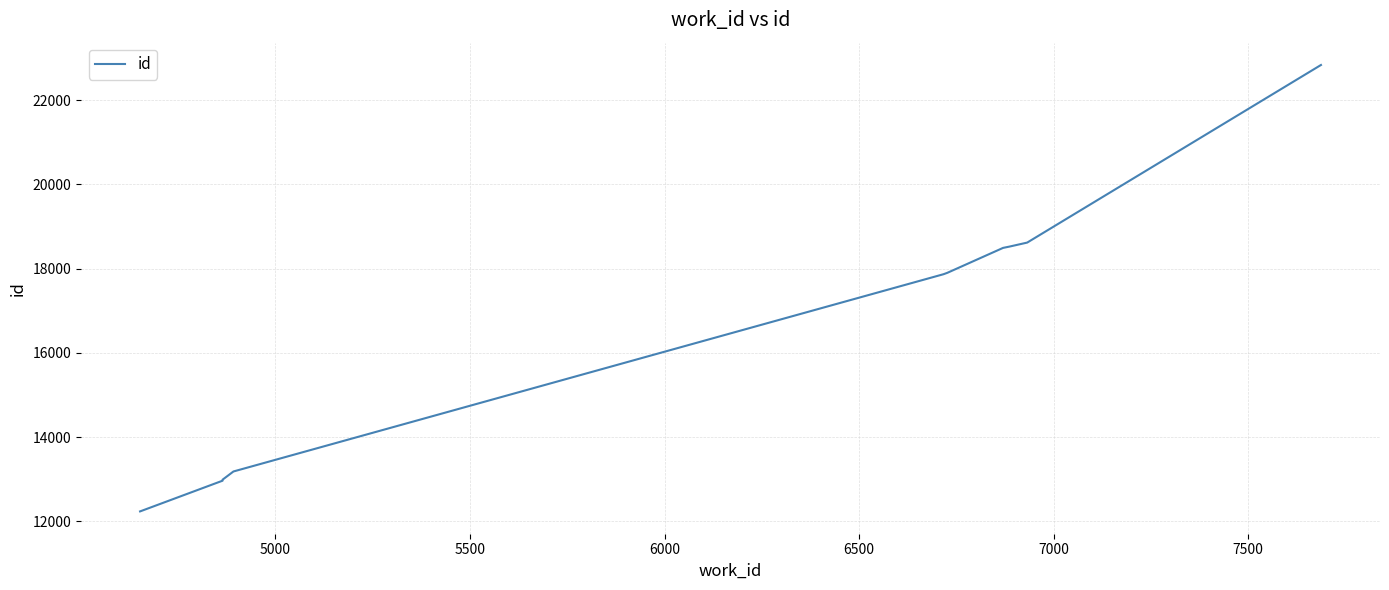

Is it true that the value at 8 is 9543?

False